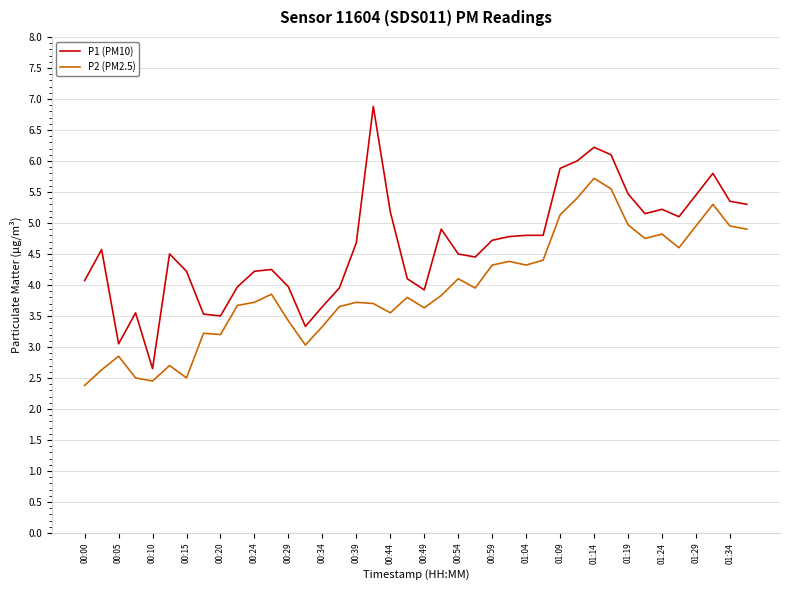

True or false: P2 (PM2.5) and P1 (PM10) intersect in this chart.

False